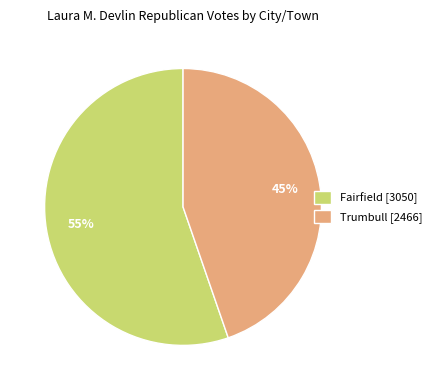

What percentage is the Fairfield slice, to the nearest percent?

55%